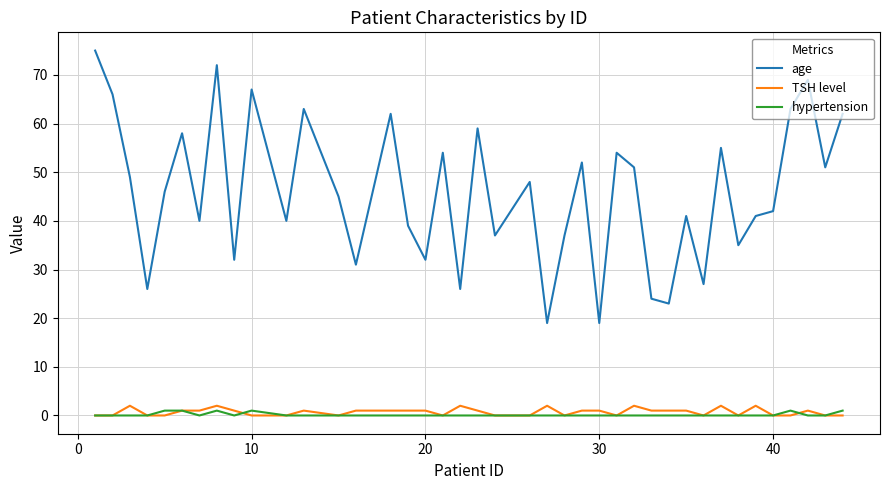

How many interior local peaks does the age series have?

13